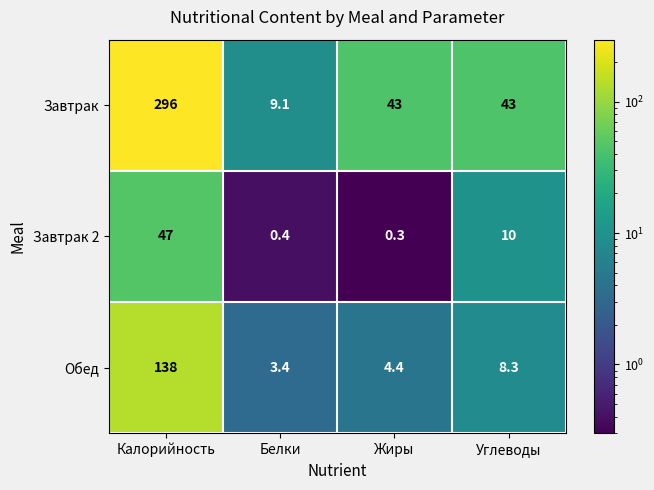

What is the difference between the maximum and minimum values in the Завтрак series?

286.9